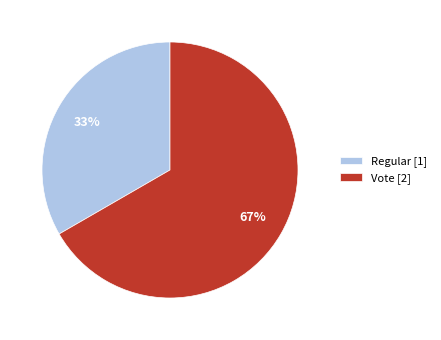

To the nearest percent, what portion does Regular represent?

33%